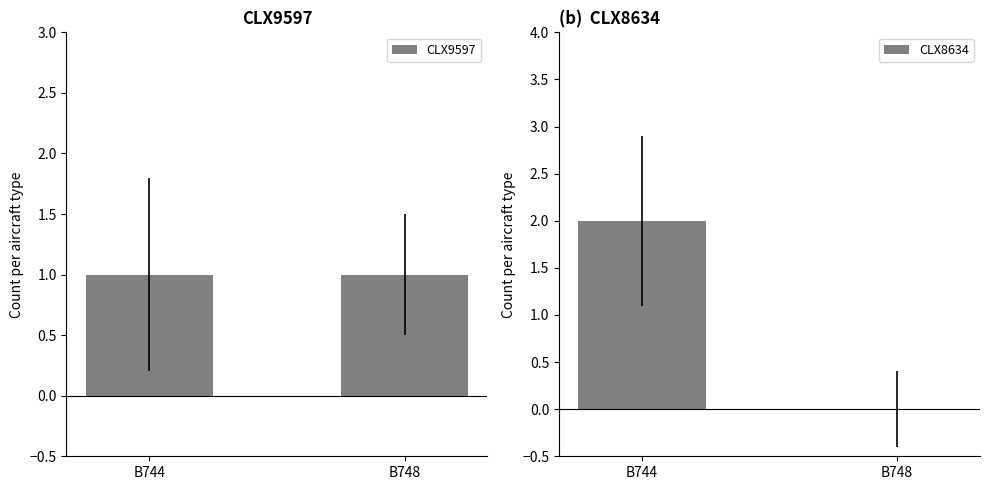

Rank the series by their maximum value, from lowest to highest.

CLX9597, CLX8634